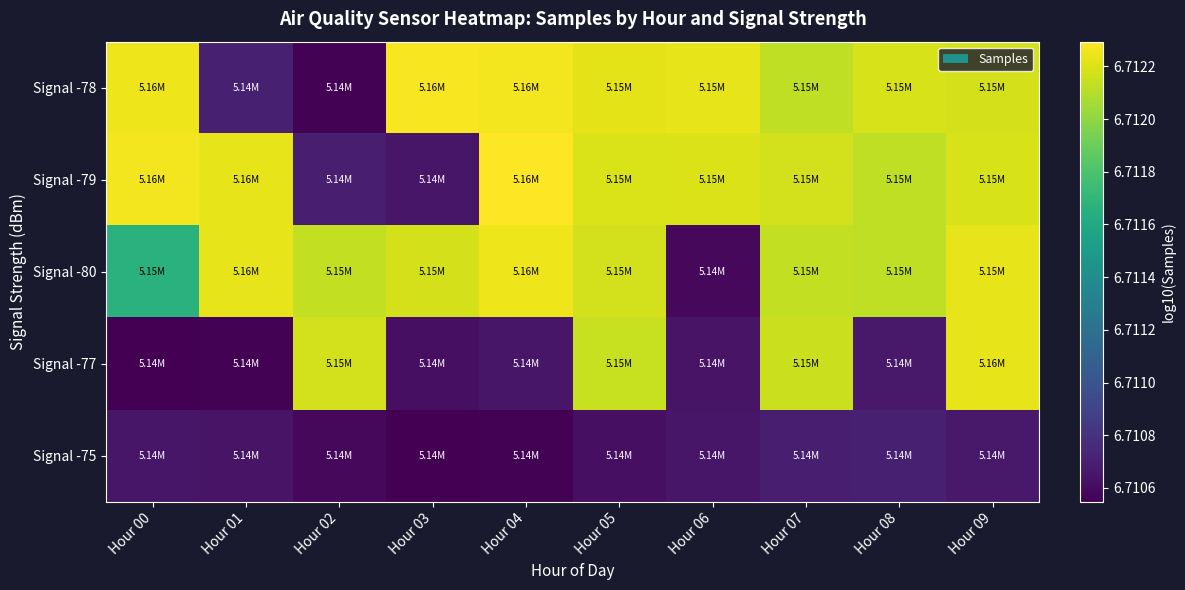

Reading left to right, list all the values displayed in this chart.

Signal -78: Hour 00=6.7	Hour 01=6.7	Hour 02=6.7	Hour 03=6.7	Hour 04=6.7	Hour 05=6.7	Hour 06=6.7	Hour 07=6.7	Hour 08=6.7	Hour 09=6.7
Signal -79: Hour 00=6.7	Hour 01=6.7	Hour 02=6.7	Hour 03=6.7	Hour 04=6.7	Hour 05=6.7	Hour 06=6.7	Hour 07=6.7	Hour 08=6.7	Hour 09=6.7
Signal -80: Hour 00=6.7	Hour 01=6.7	Hour 02=6.7	Hour 03=6.7	Hour 04=6.7	Hour 05=6.7	Hour 06=6.7	Hour 07=6.7	Hour 08=6.7	Hour 09=6.7
Signal -77: Hour 00=6.7	Hour 01=6.7	Hour 02=6.7	Hour 03=6.7	Hour 04=6.7	Hour 05=6.7	Hour 06=6.7	Hour 07=6.7	Hour 08=6.7	Hour 09=6.7
Signal -75: Hour 00=6.7	Hour 01=6.7	Hour 02=6.7	Hour 03=6.7	Hour 04=6.7	Hour 05=6.7	Hour 06=6.7	Hour 07=6.7	Hour 08=6.7	Hour 09=6.7